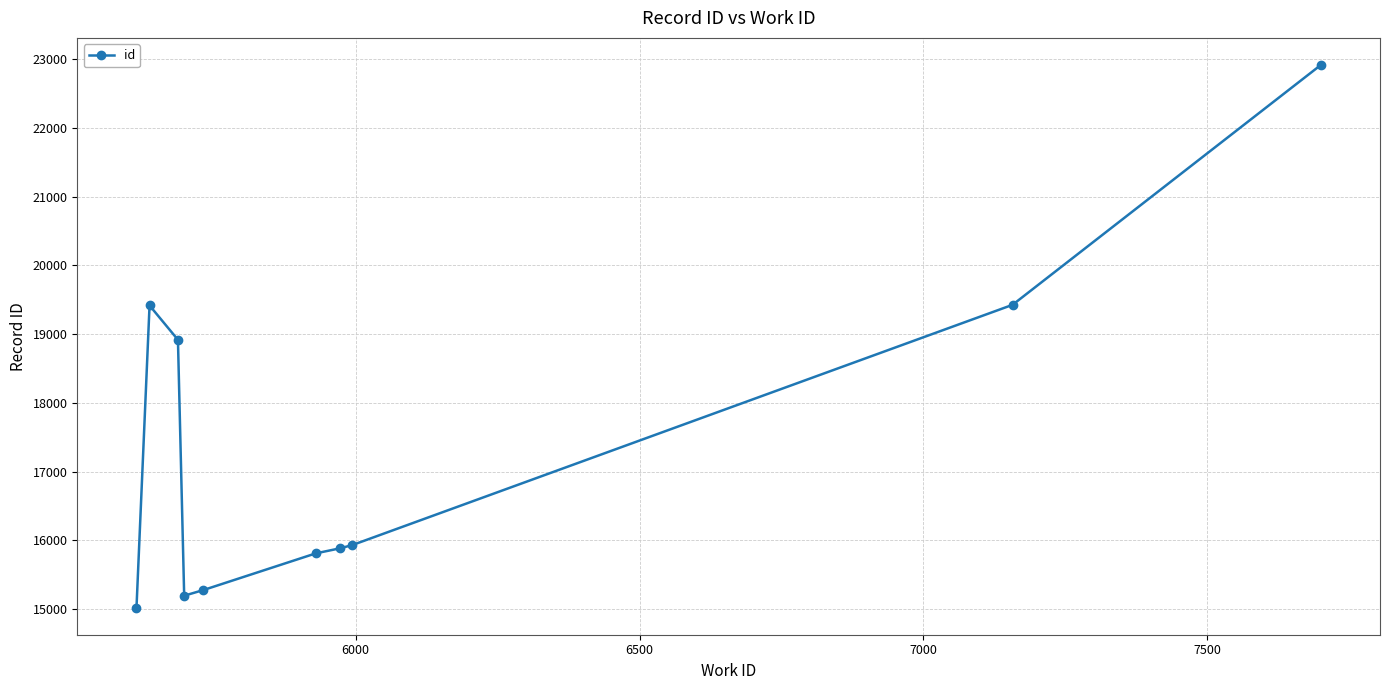

True or false: there are more than 2 points higher than both neighbors.

False